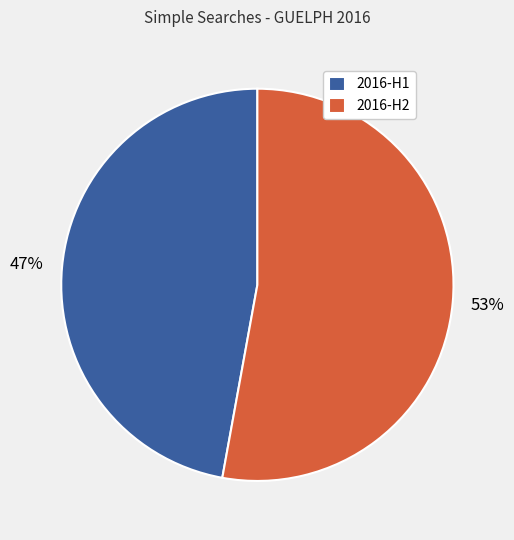

Rank the categories by value from lowest to highest.

2016-H1, 2016-H2